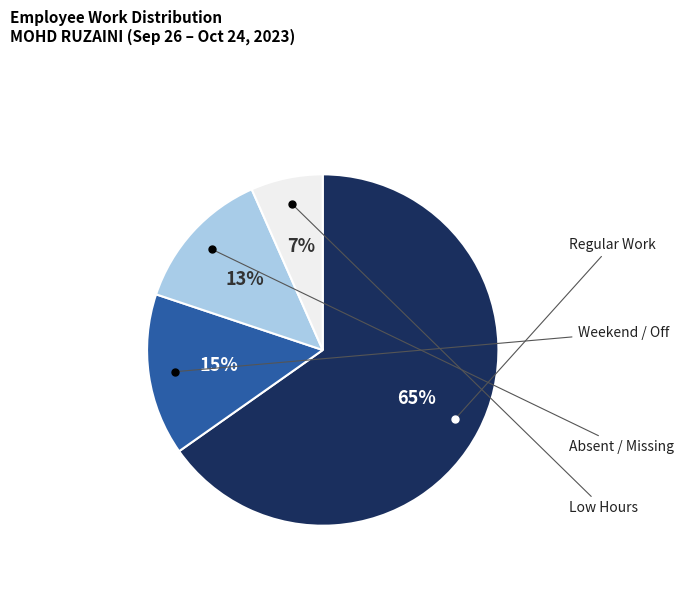

Count the number of slices in the pie.

4